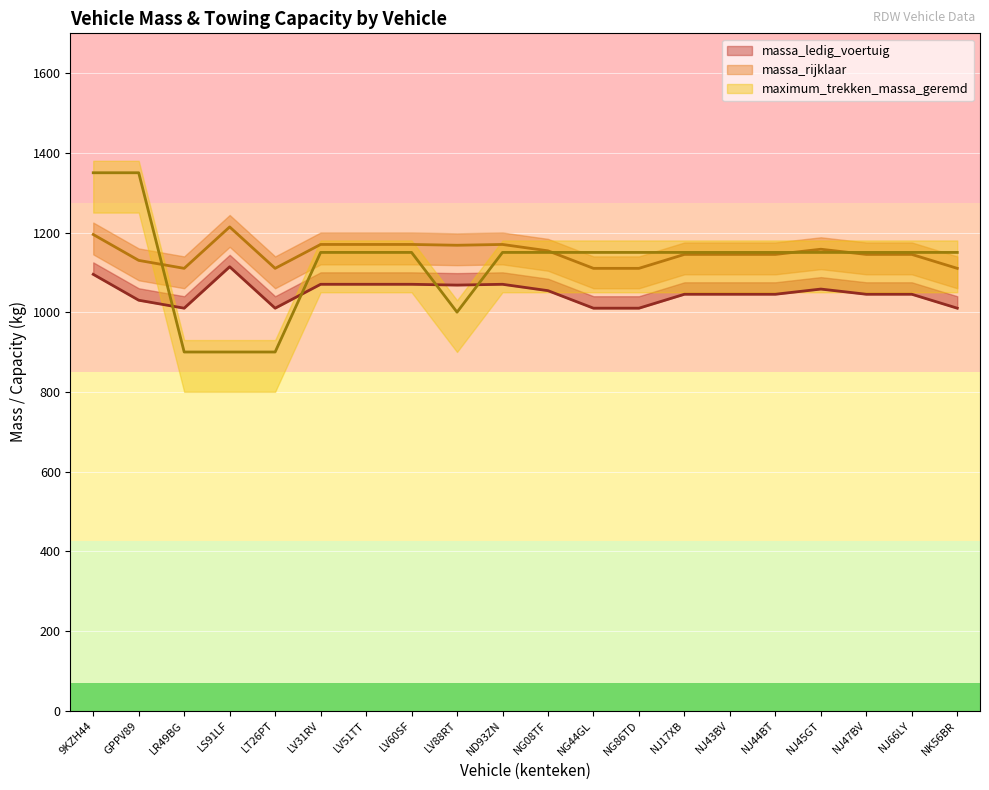

How many values in the massa_rijklaar series exceed 1145?

9